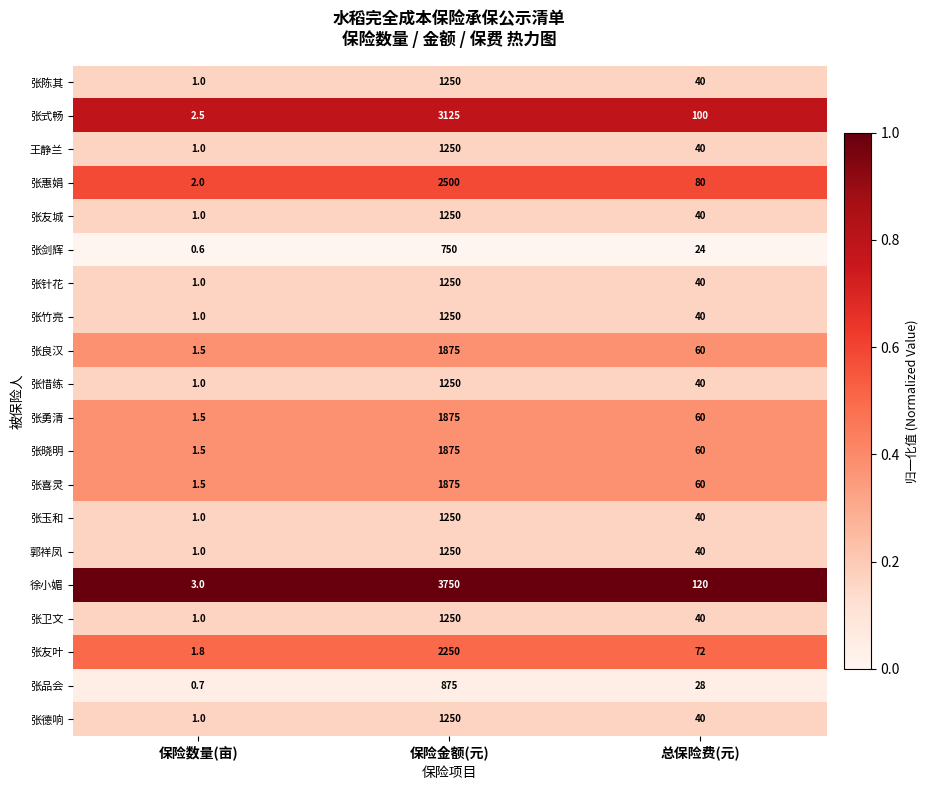

At which category is the sum across all series the highest?

保险金额(元)